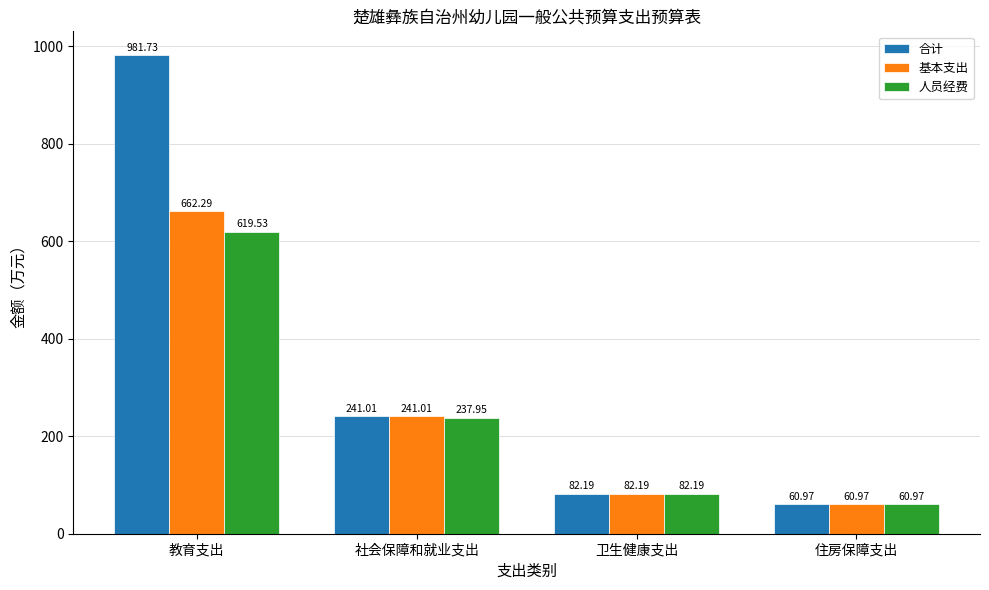

At which category does the chart reach its minimum across all series?

住房保障支出